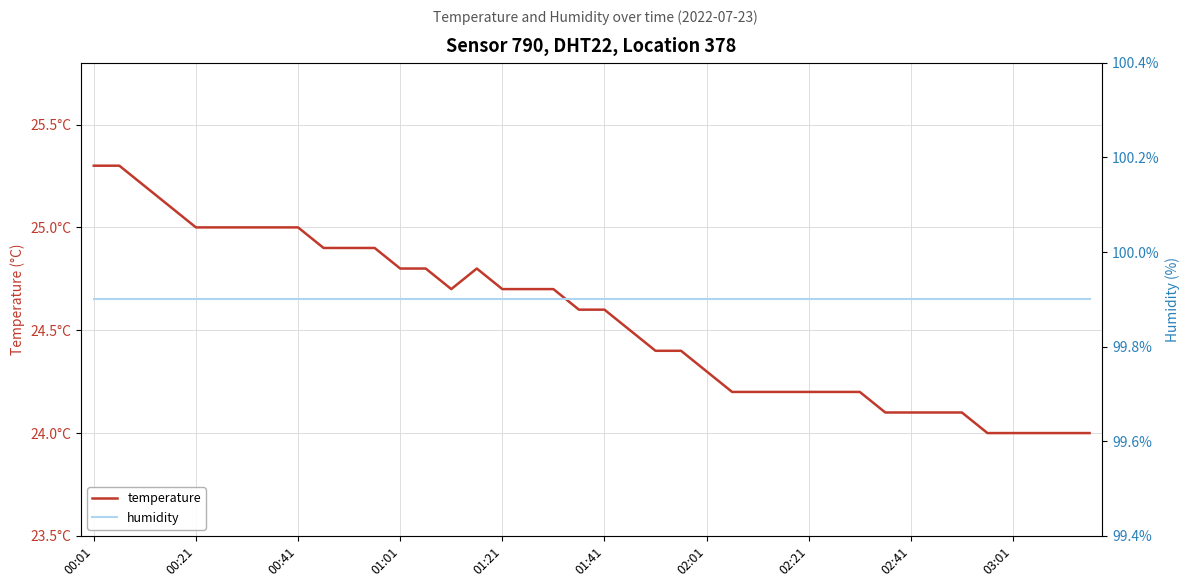

What is the total value across all series at 14?

124.6